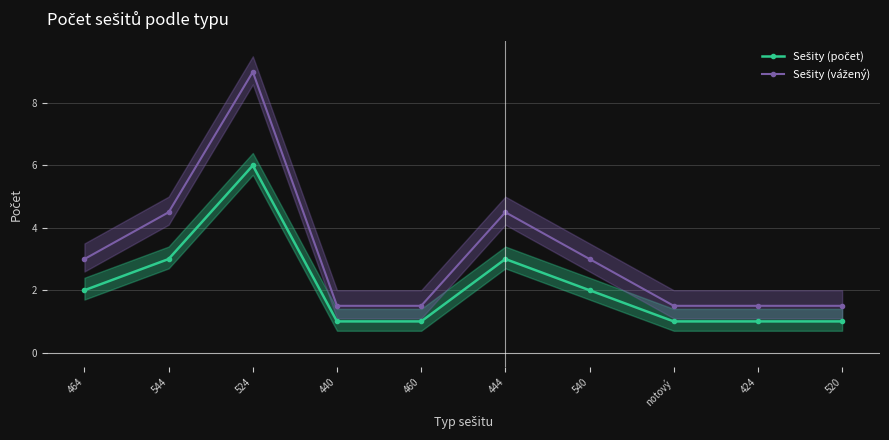

True or false: Sešity (počet) and Sešity (vážený) intersect in this chart.

False